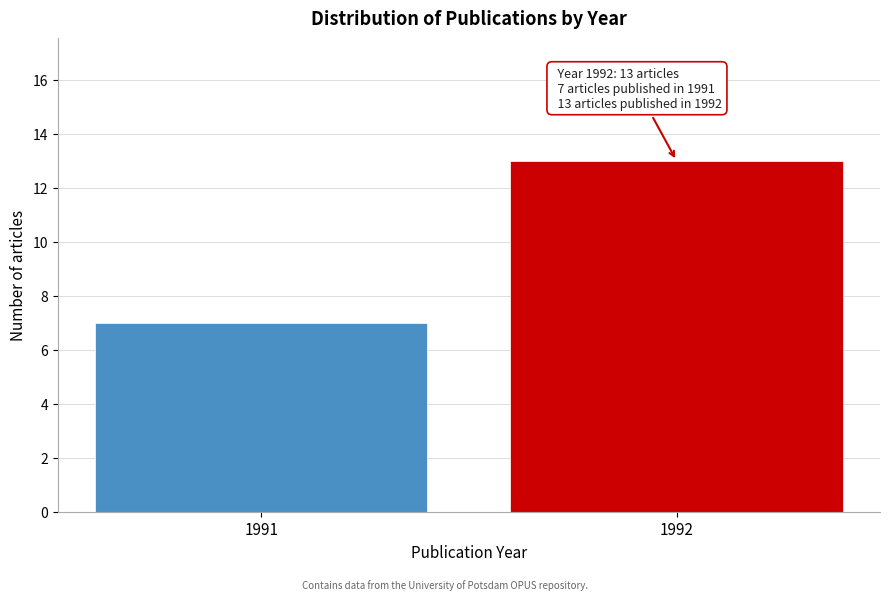

Reading left to right, list all the values displayed in this chart.

1991=7	1992=13